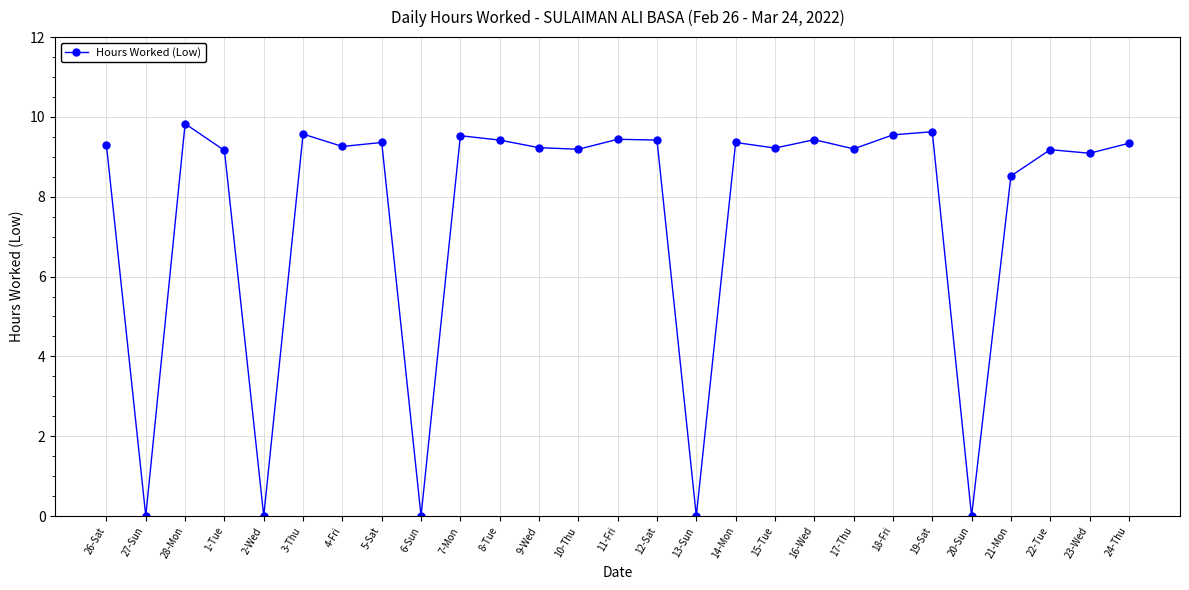

What is the maximum value shown in the chart?

9.8